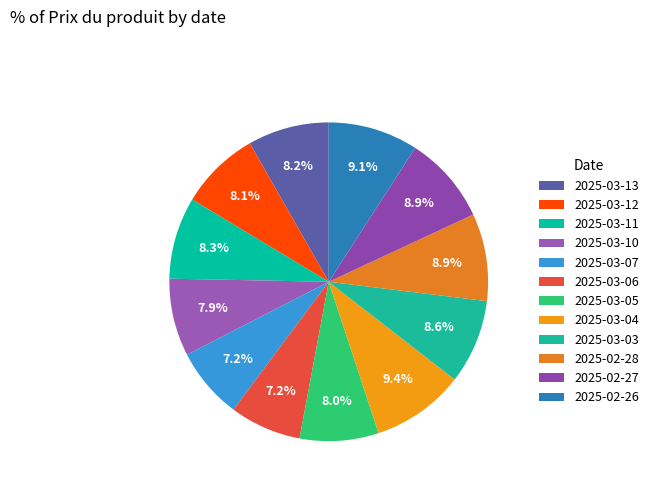

How many slices are in this pie chart?

12